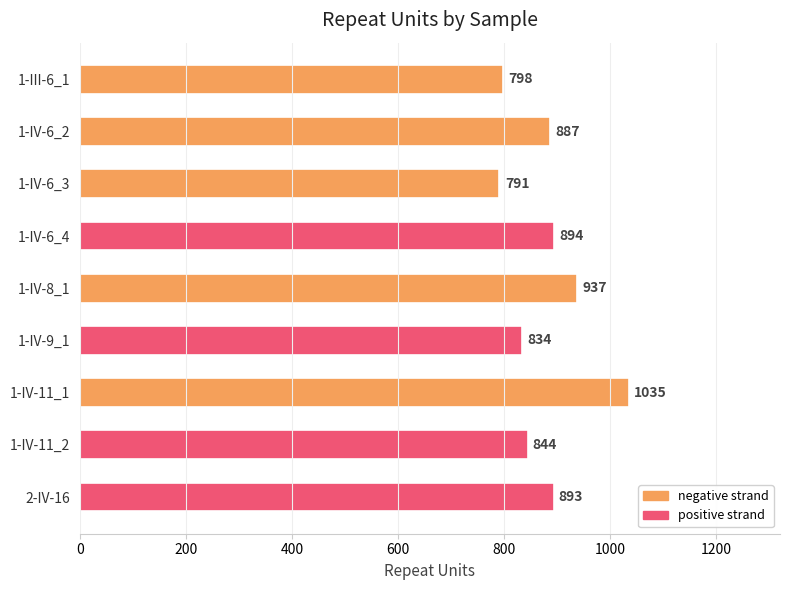

What position from the top is 2-IV-16?

9